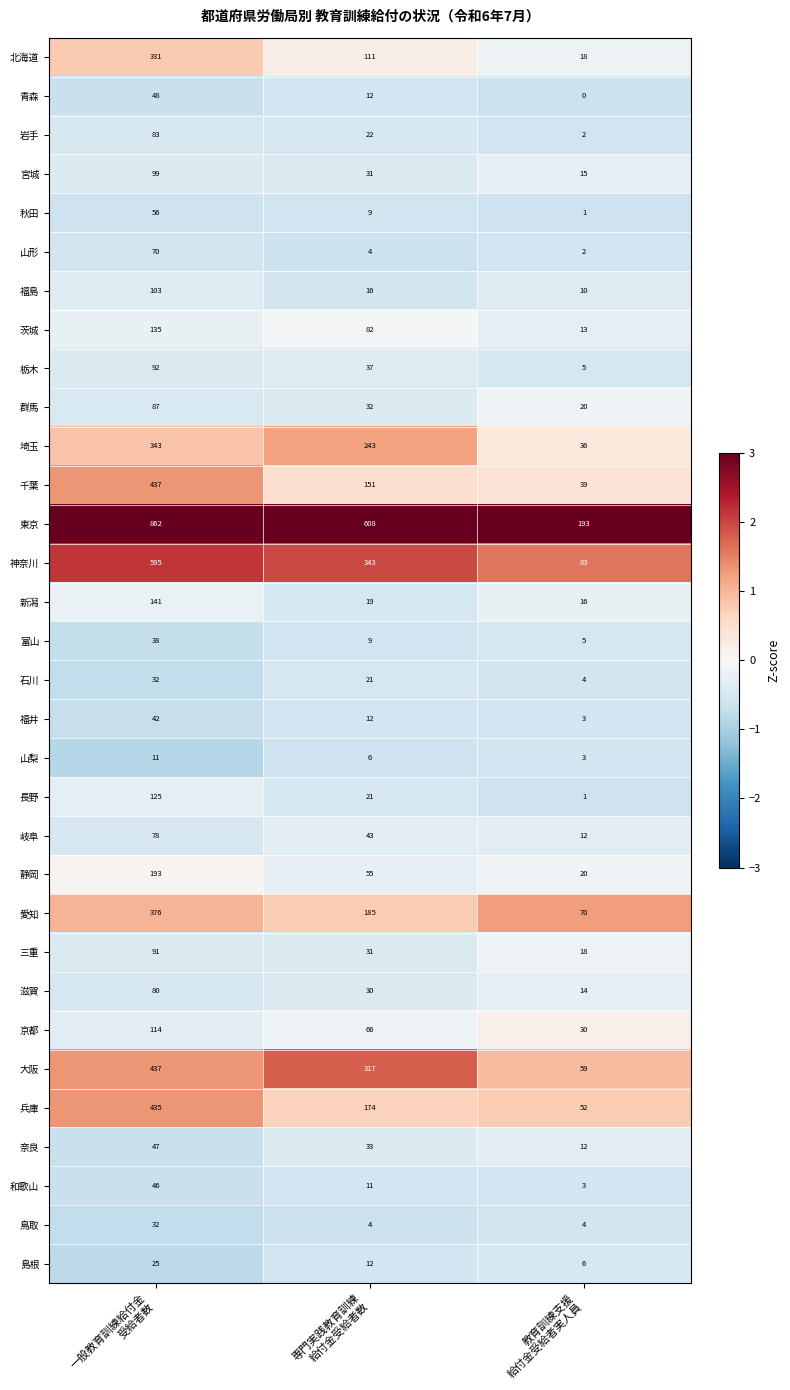

Which series has the largest total across all categories?

東京